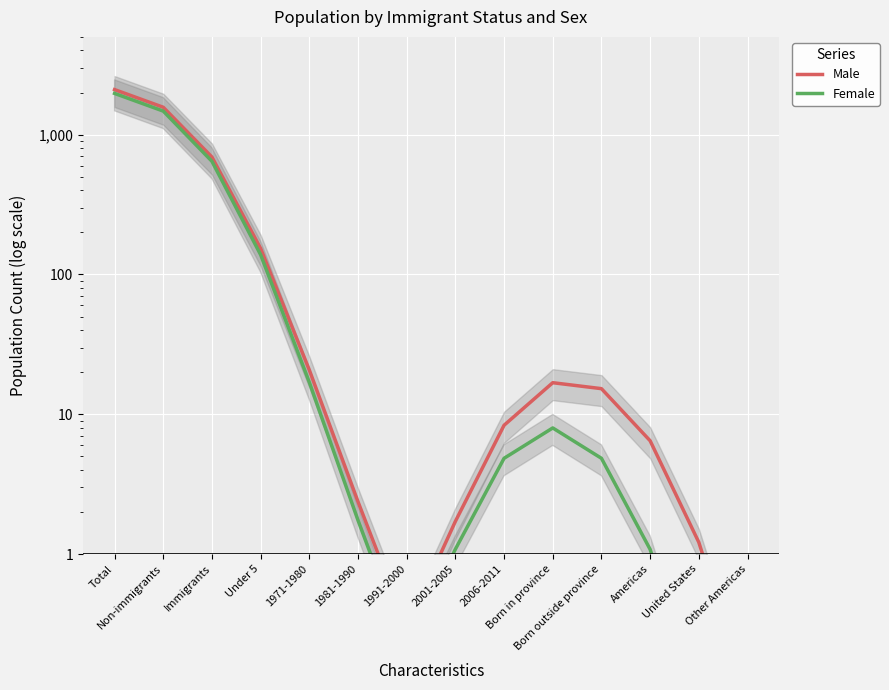

The value of Male at 2001-2005 is 1.7. True or false?

True